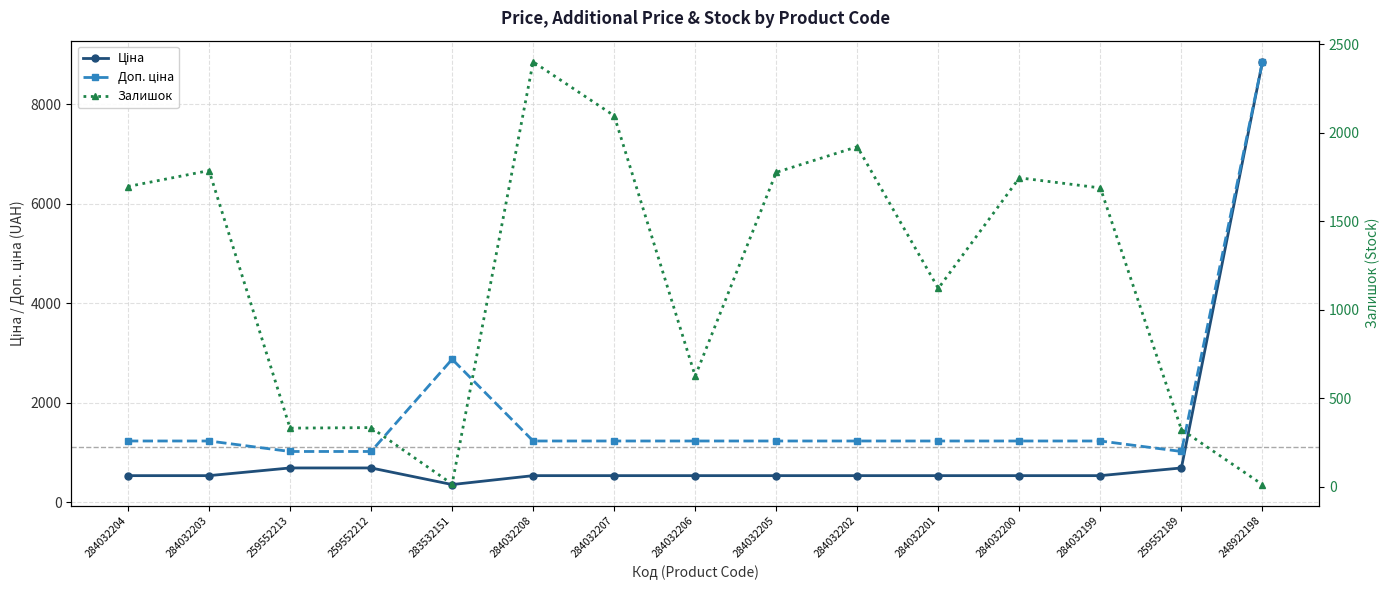

What is the label of the 5th point from the left?

283532151